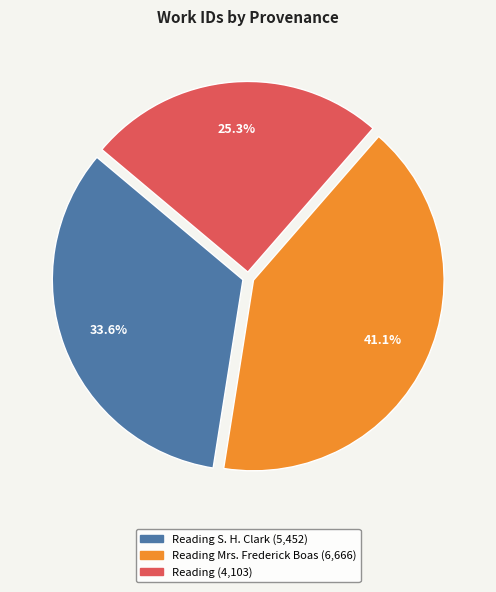

Is there any slice that represents more than half of the pie?

No